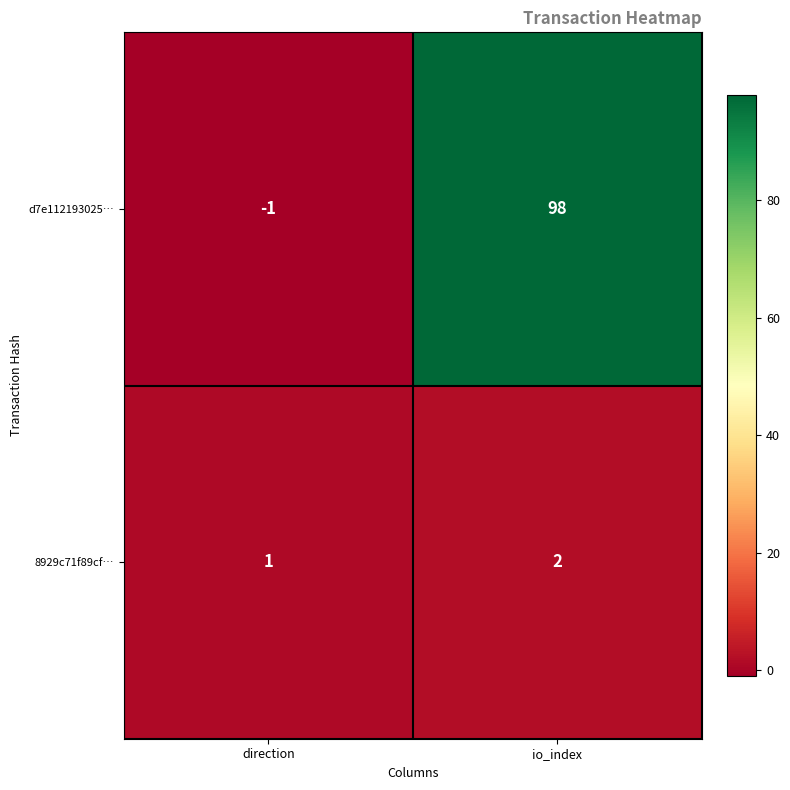

Which series has the largest range (max minus min)?

d7e112193025…